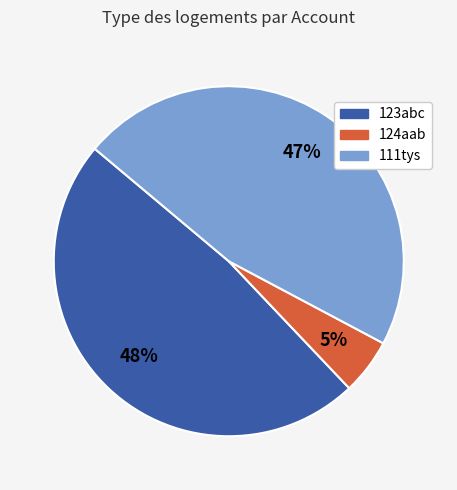

Does 123abc represent more than half of the total?

No